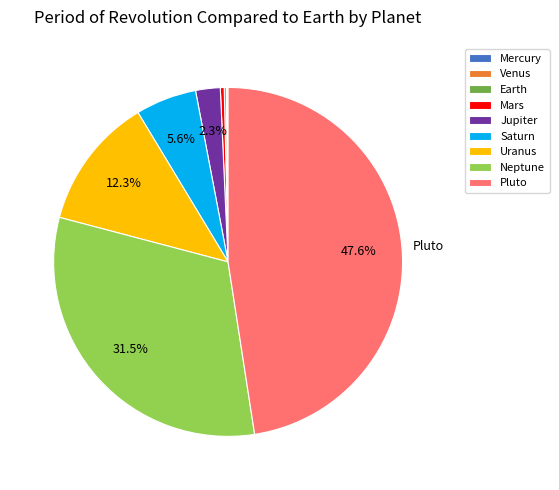

Between Neptune and Mars, which is larger?

Neptune